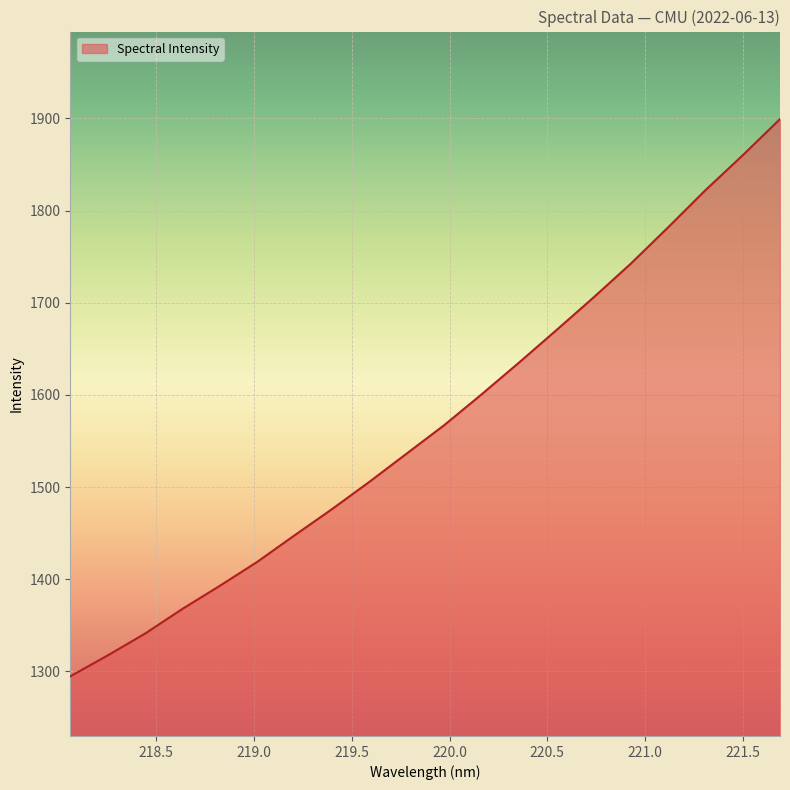

What is the difference between the maximum and minimum values?

604.7